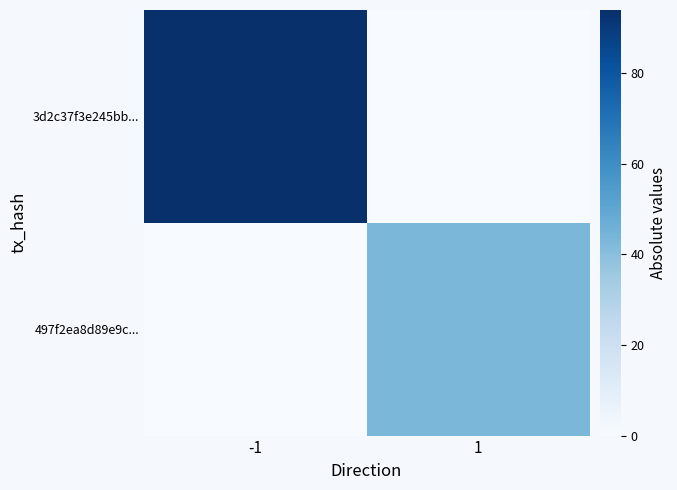

Rank the series by their average value, from lowest to highest.

497f2ea8d89e9c..., 3d2c37f3e245bb...